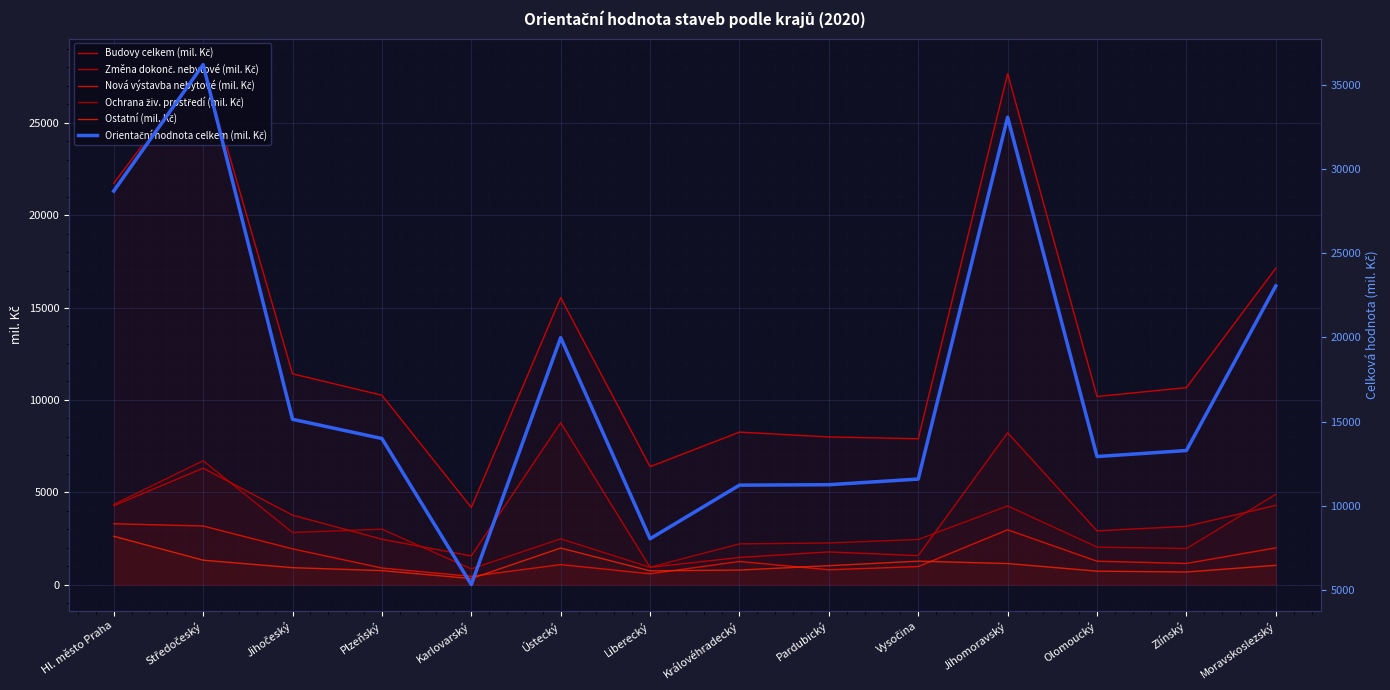

Is it true that Ostatní (mil. Kč) equals 1570 at Jihomoravský?

False